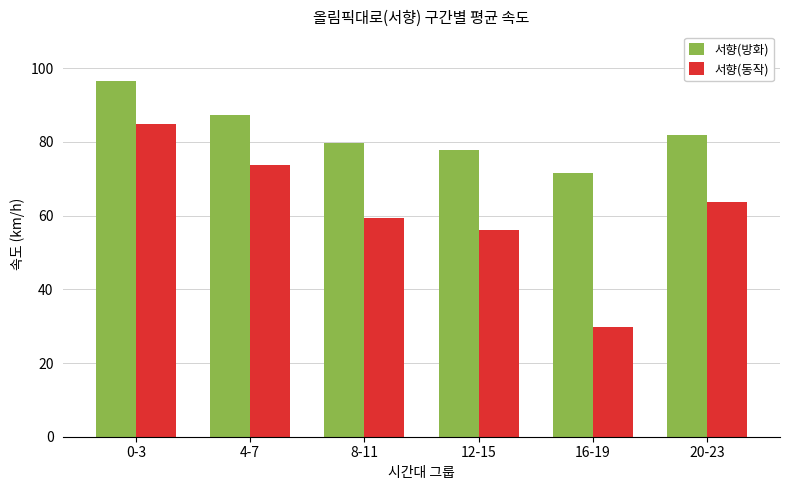

What is the average value of the 서향(동작) series?

61.3